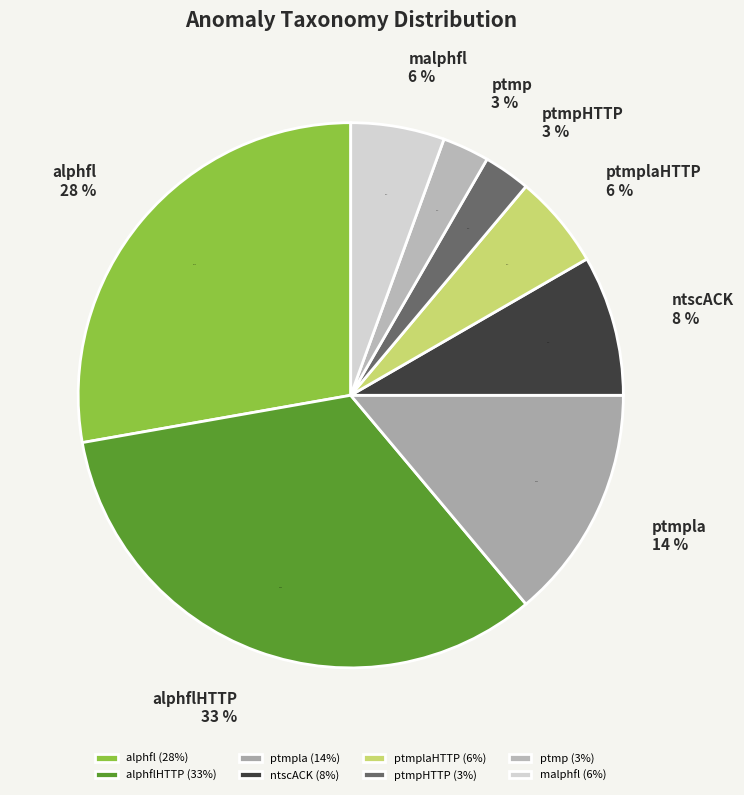

True or false: ptmp accounts for 3% of the total.

True